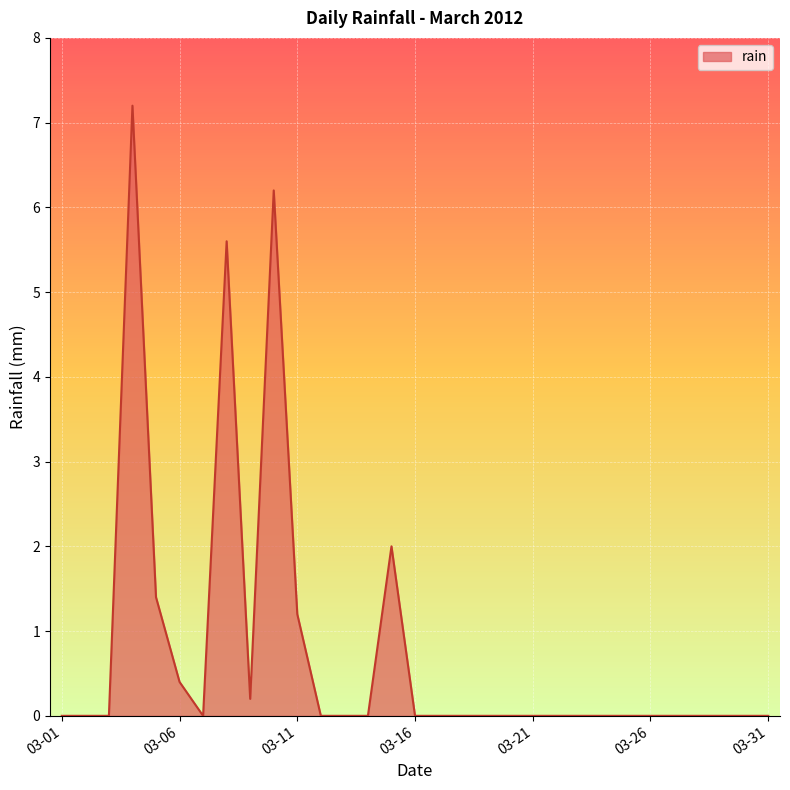

What is the difference between the maximum and minimum values?

7.2